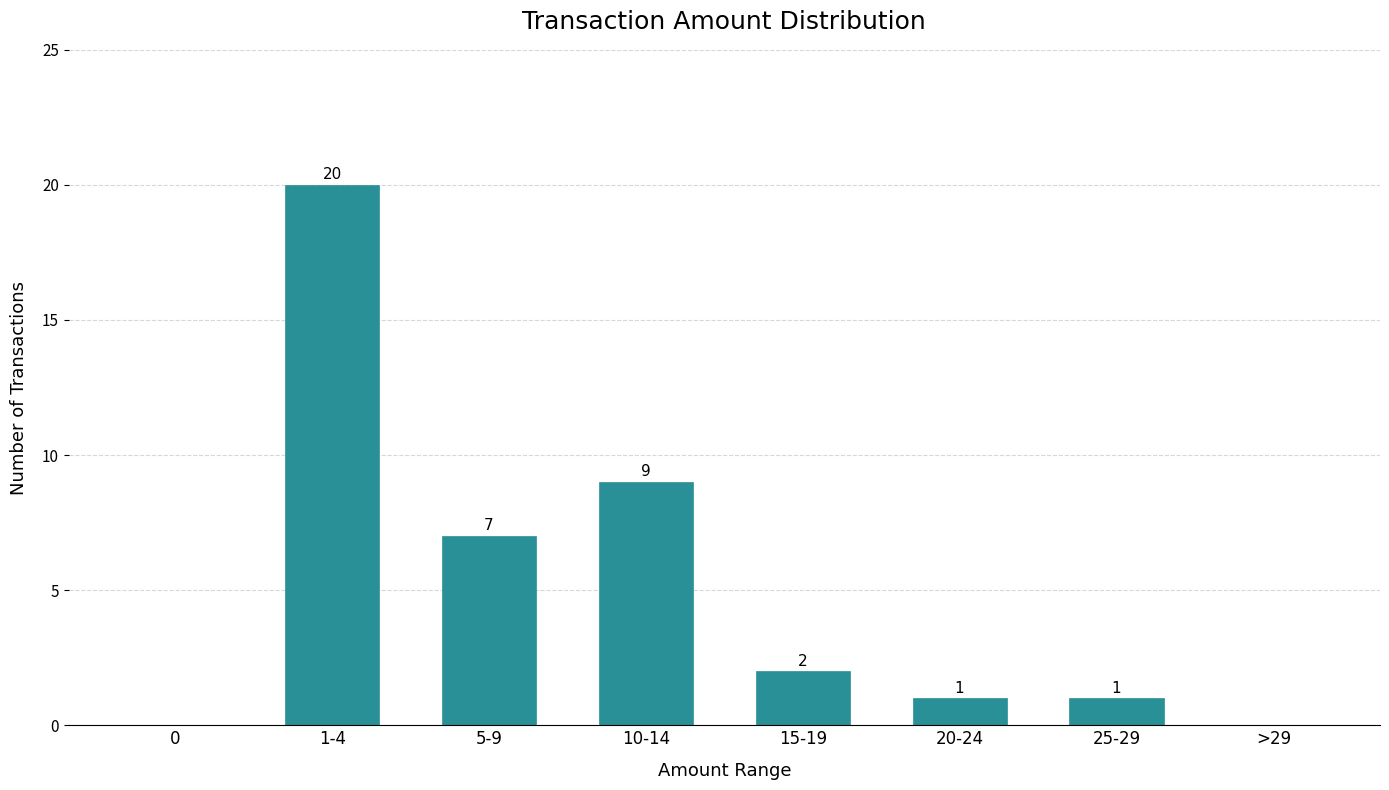

Reading left to right, list all the values displayed in this chart.

0=0	1-4=20	5-9=7	10-14=9	15-19=2	20-24=1	25-29=1	>29=0